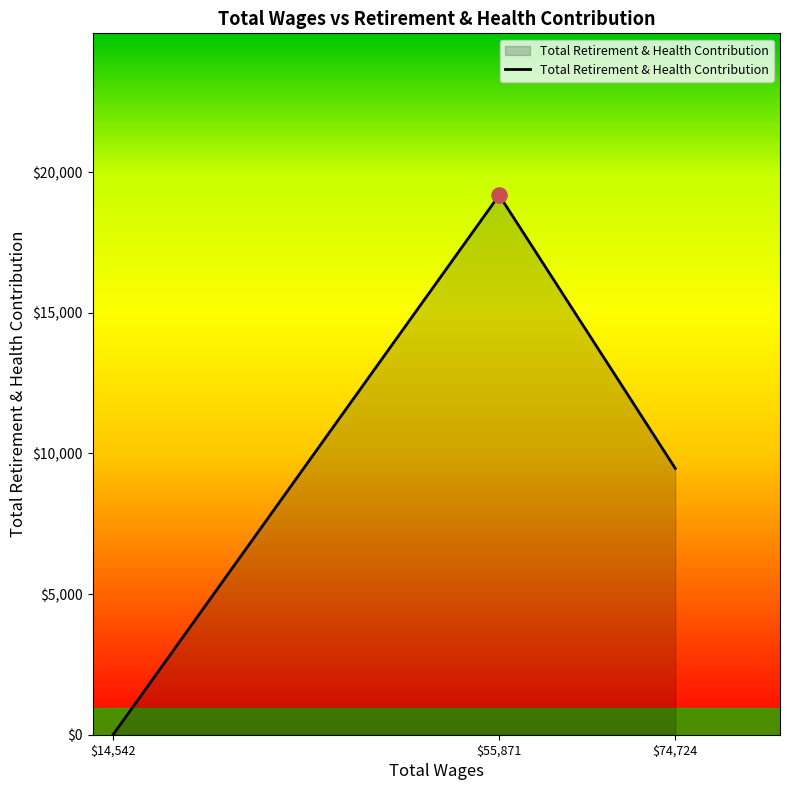

Between $74,724 and $14,542, which is larger?

$74,724